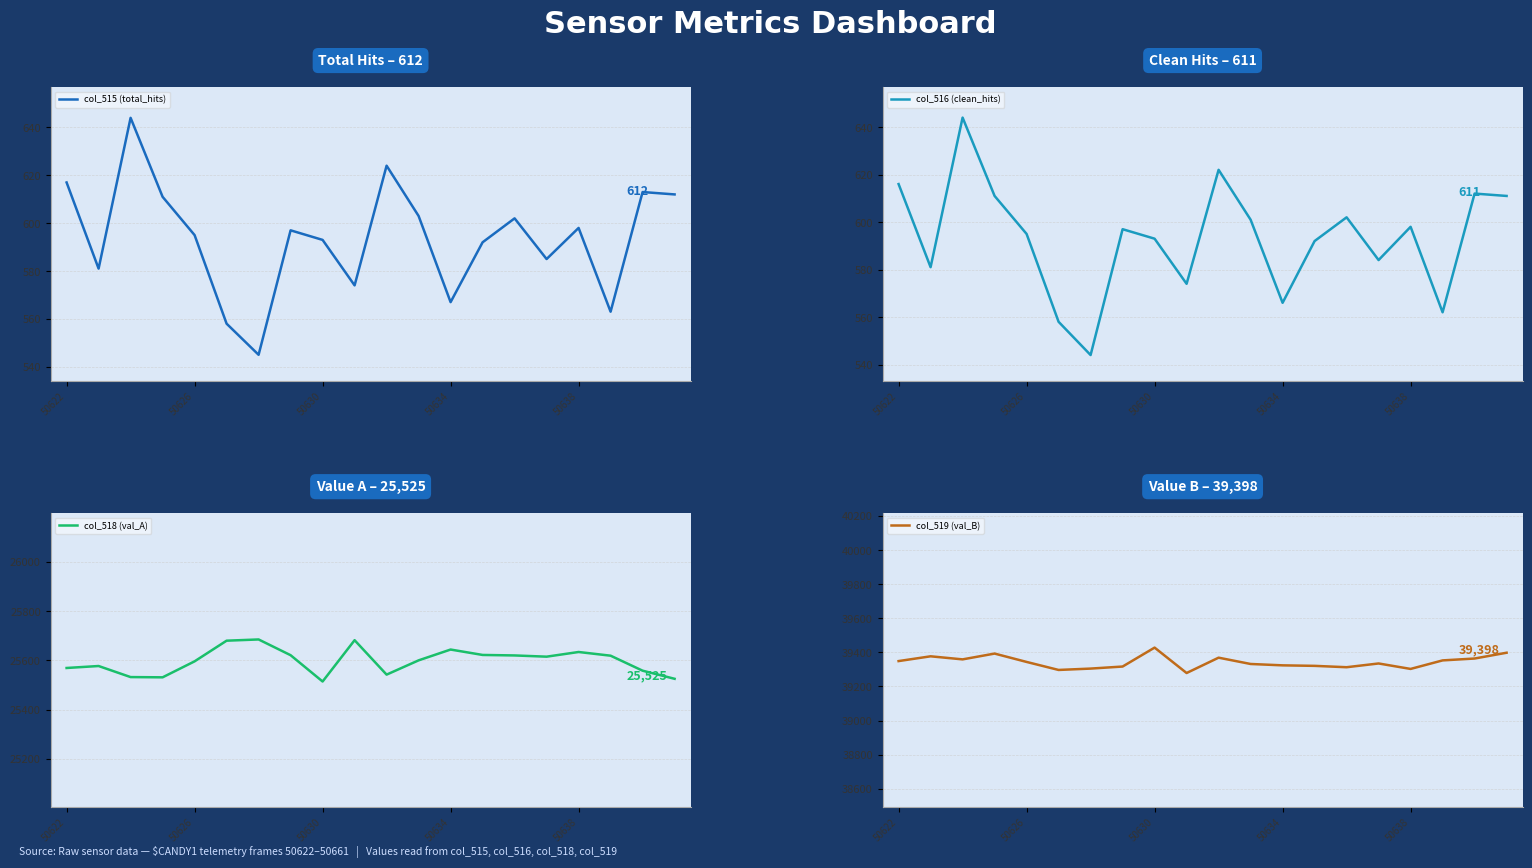

What is the total value across all series at 19?

66146